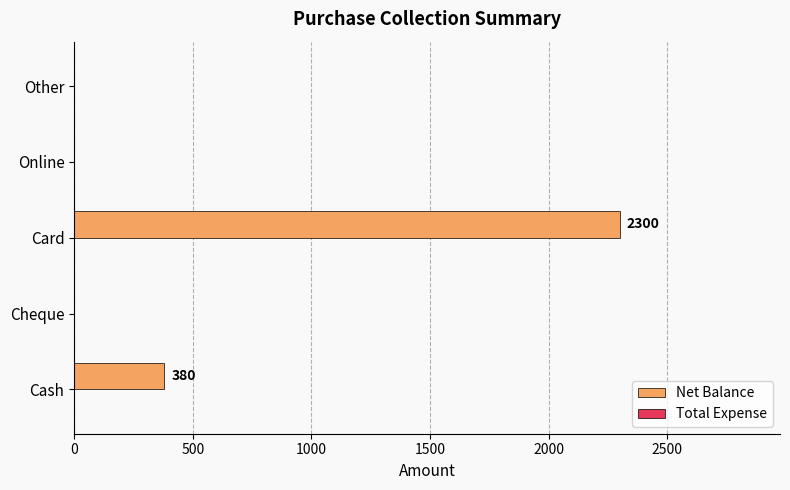

What is the approximate value at Cash?

380